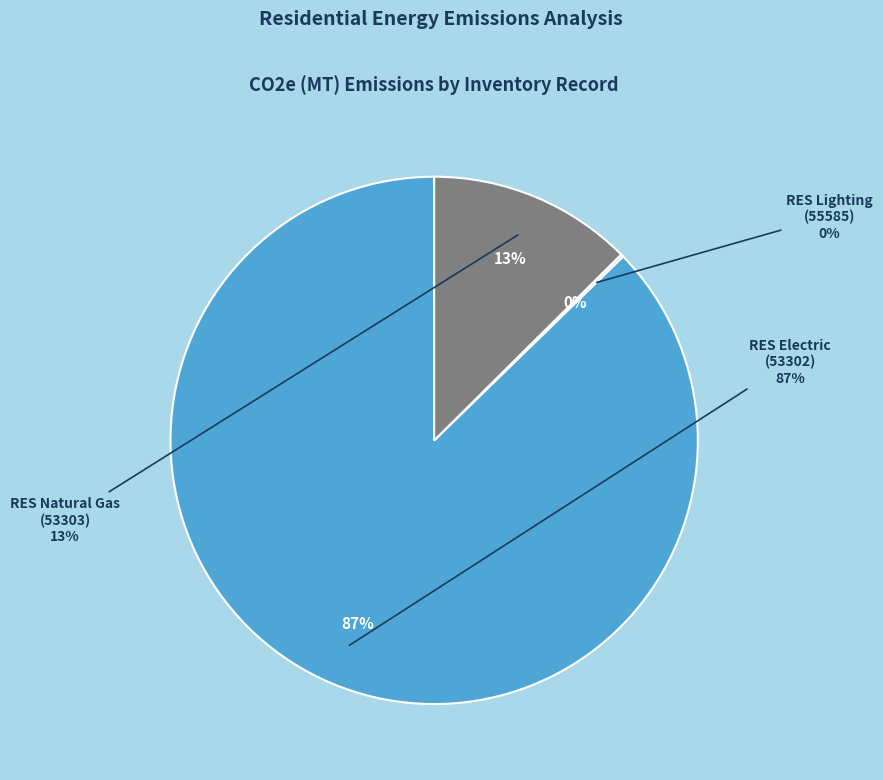

Is the sum of RES Lighting (55585) and RES Natural Gas (53303) greater than half?

No